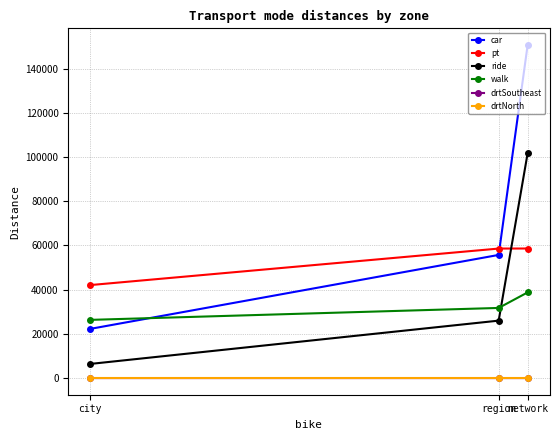

At how many categories does at least one series exceed 143571?

1